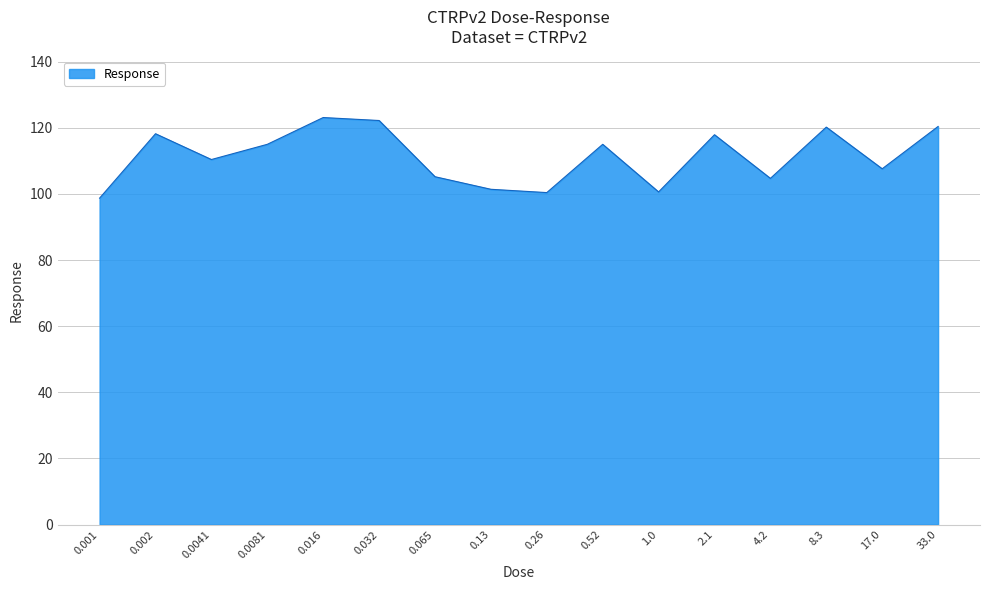

The chart shows a value of 144.5 at 0.001. True or false?

False